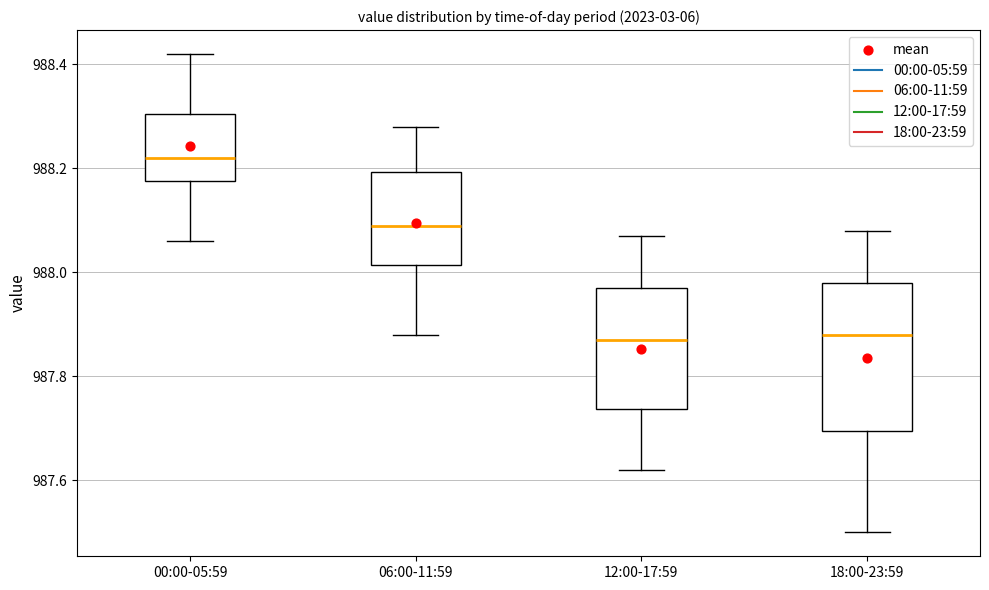

Reading left to right, read every box against the y-axis: the position of its median line, the range the box covers, and the ends of its whiskers. The values are not printed on the chart, so give them approximately, as read against the axis.

00:00-05:59: median 988.22, box 988.18 to 988.30, whiskers 988.06 to 988.42
06:00-11:59: median 988.10, box 988.02 to 988.20, whiskers 987.88 to 988.28
12:00-17:59: median 987.88, box 987.74 to 987.98, whiskers 987.62 to 988.08
18:00-23:59: median 987.88, box 987.70 to 987.98, whiskers 987.50 to 988.08